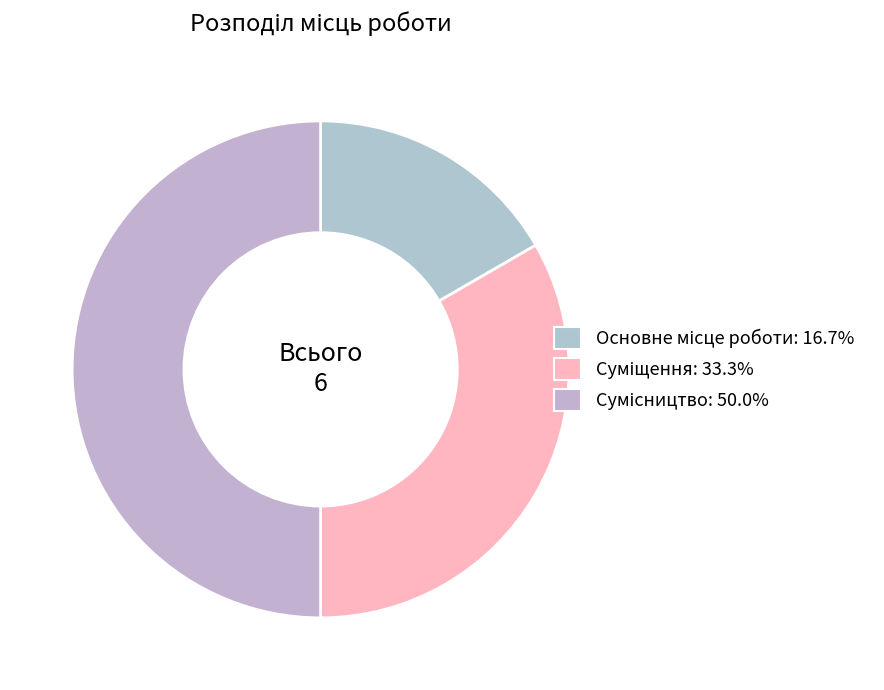

True or false: Сумісництво accounts for 57% of the total.

False